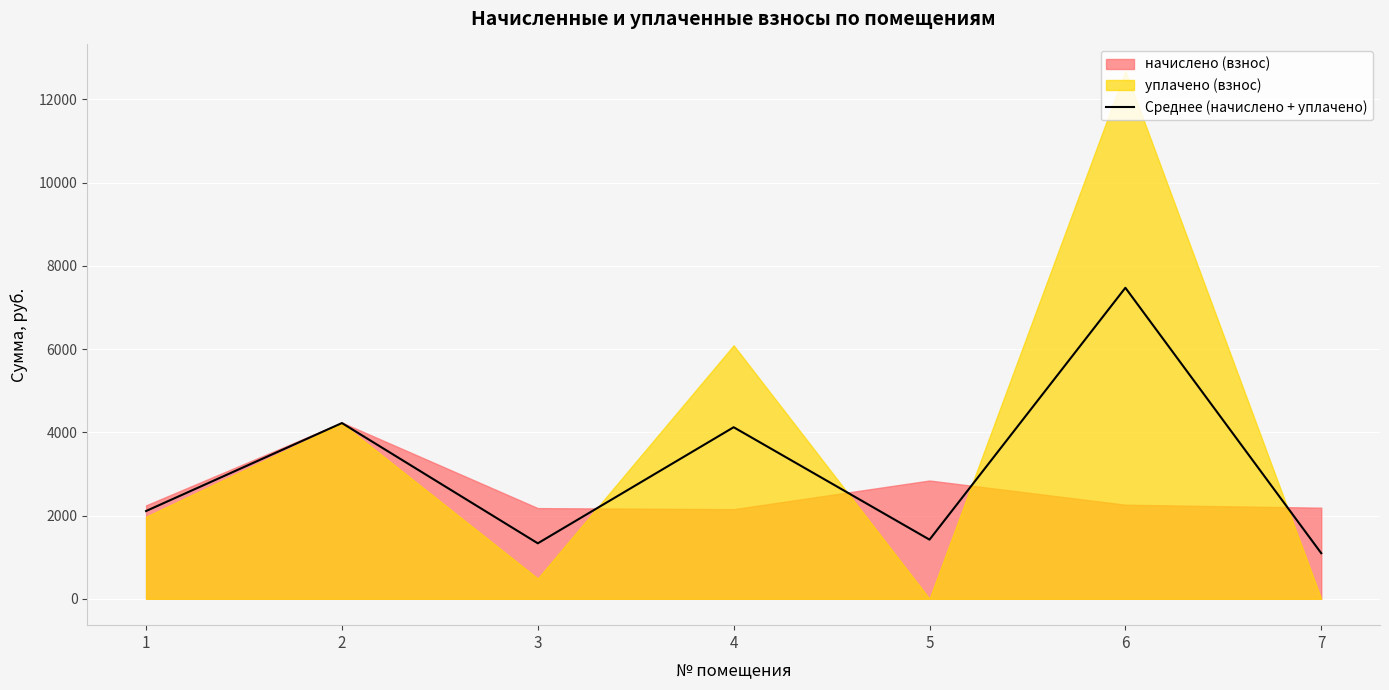

Which category has the highest value across all series?

6